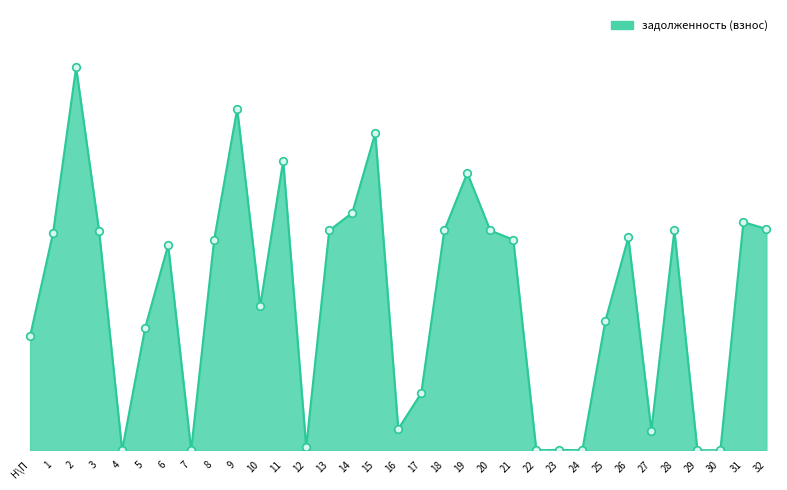

What is the ratio of the value at 18 to the value at 28?

1.0